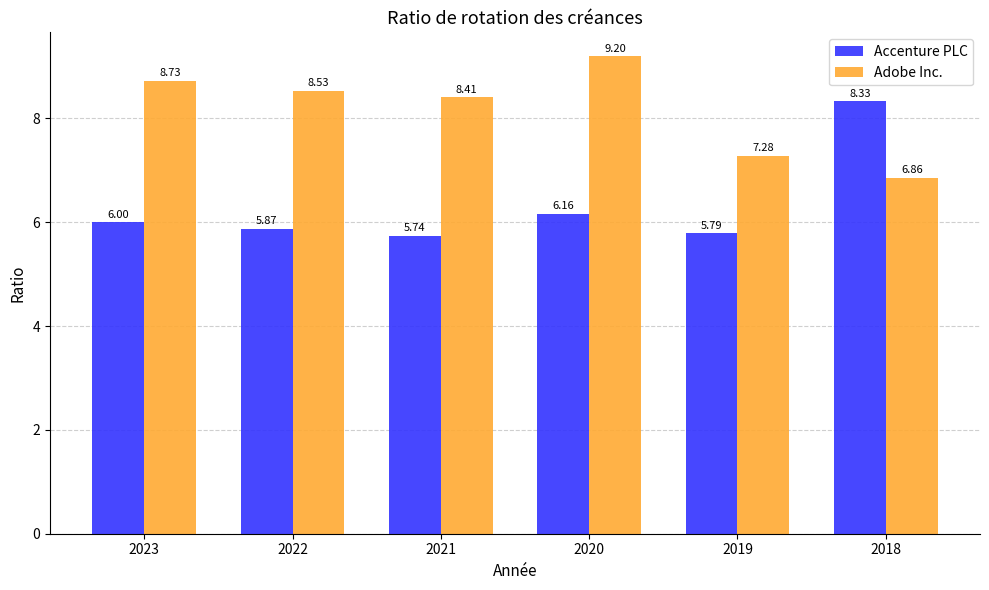

List the series in order of their overall mean, lowest first.

Accenture PLC, Adobe Inc.